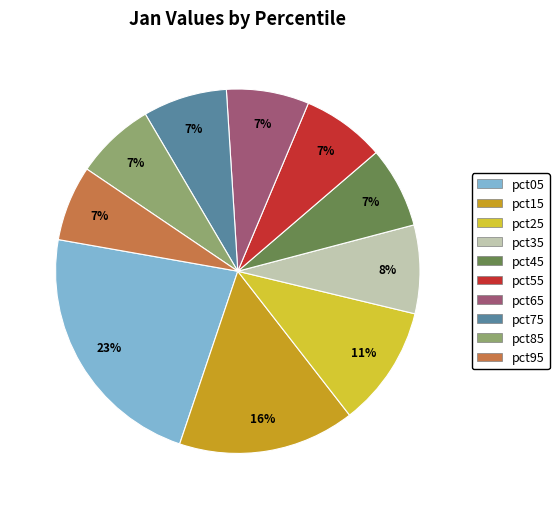

What is the largest slice in the pie chart?

pct05